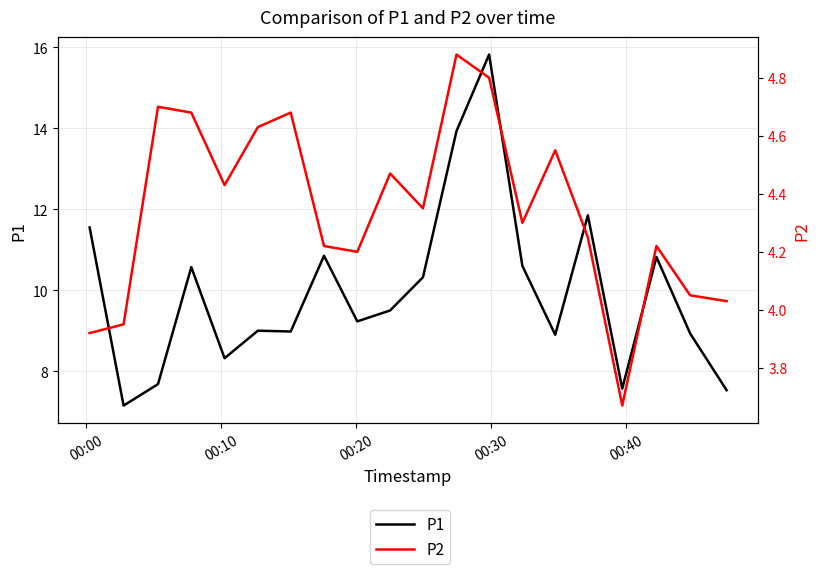

Is this an area chart (filled region under the line)?

No